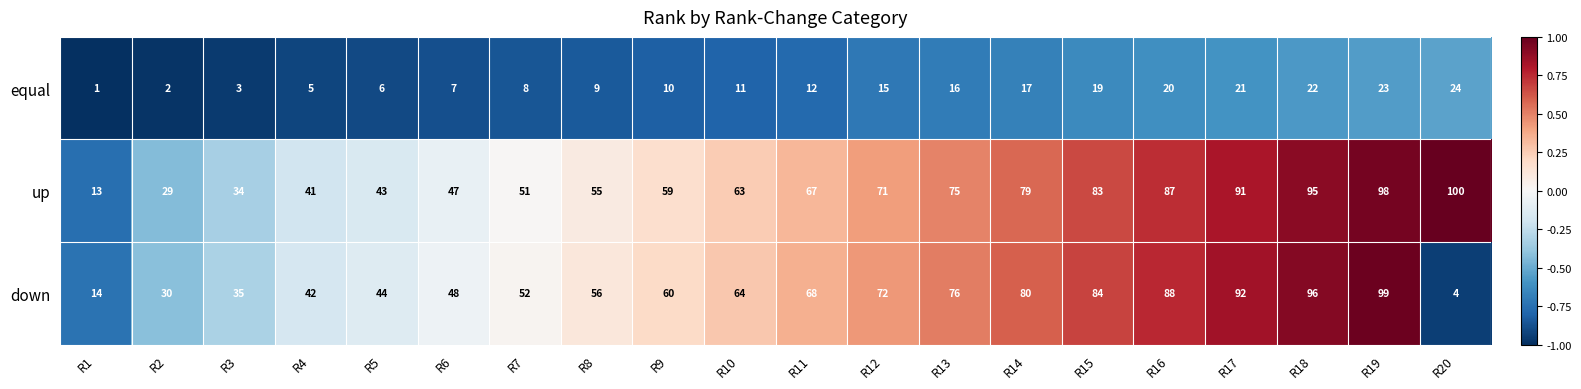

What is the difference between the equal values at R14 and R9?

7